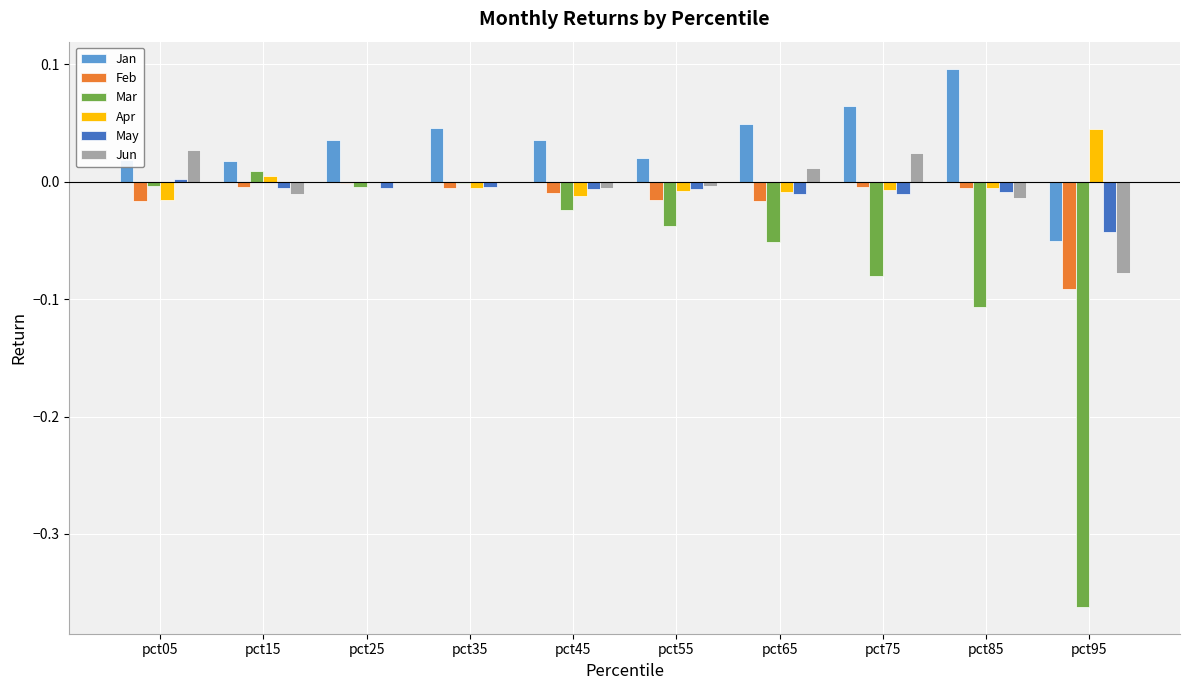

Which series has the largest total across all categories?

Jan